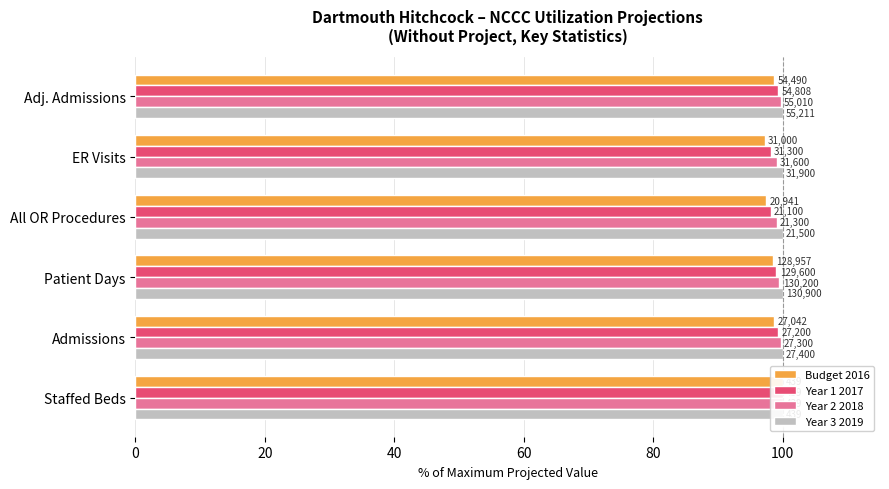

The Budget 2016 series shows 172.8 at 100. True or false?

False